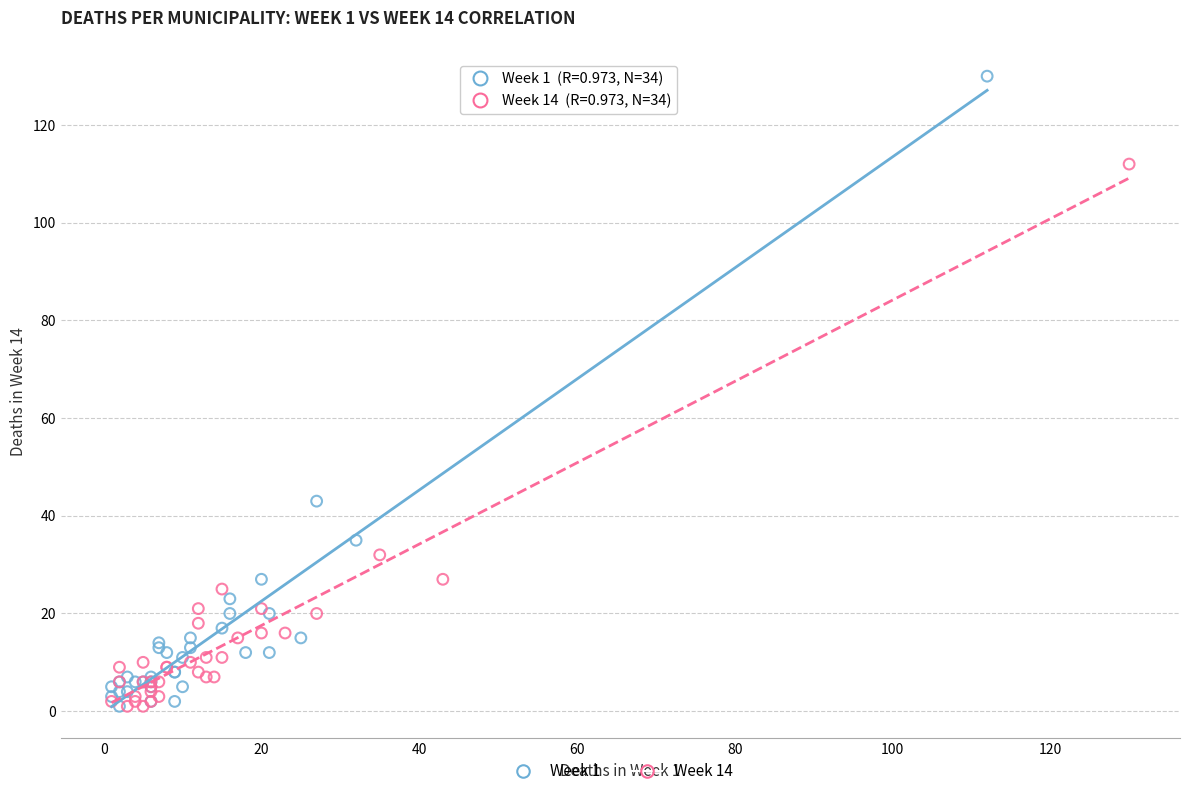

Which series contains the highest Y value?

Week 1